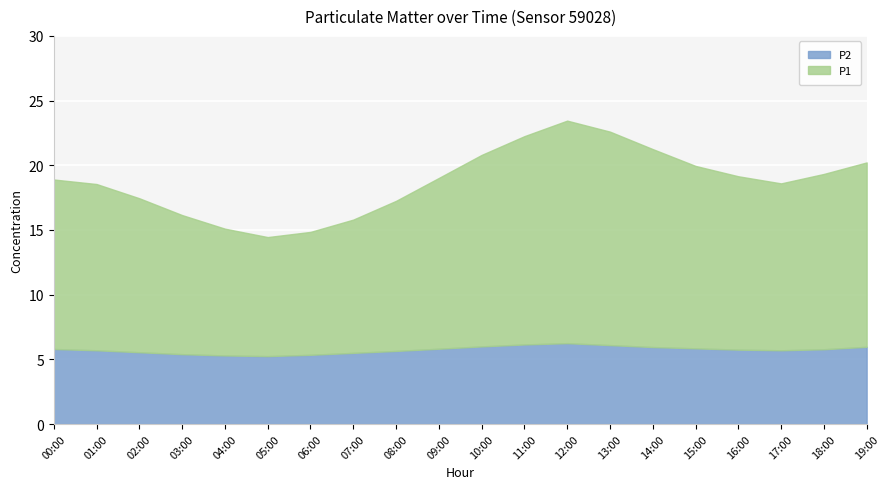

What are all the series names shown in the legend?

P2, P1